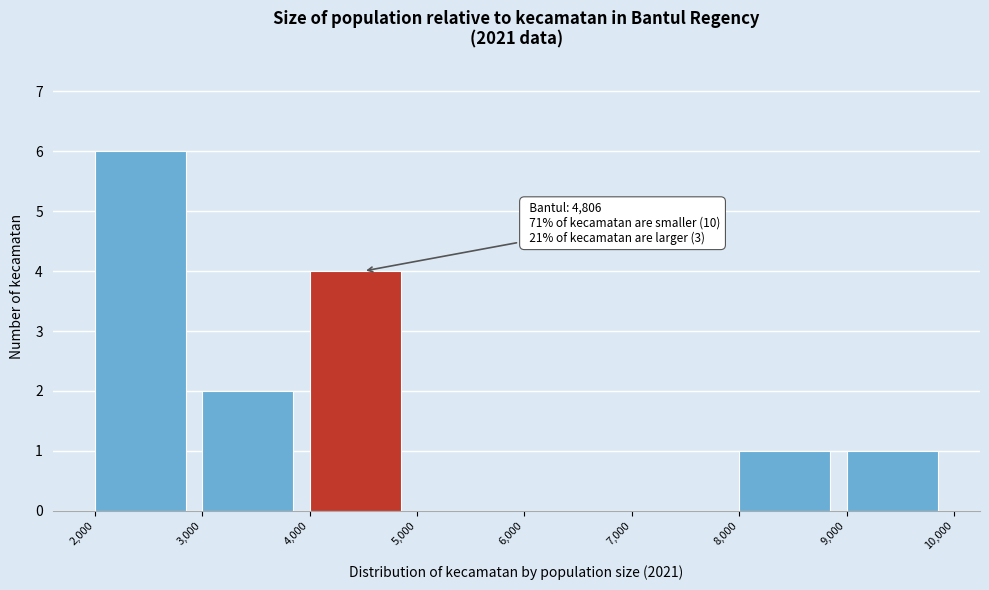

Which range on the x-axis has the tallest bar?

2,000 to 3,000